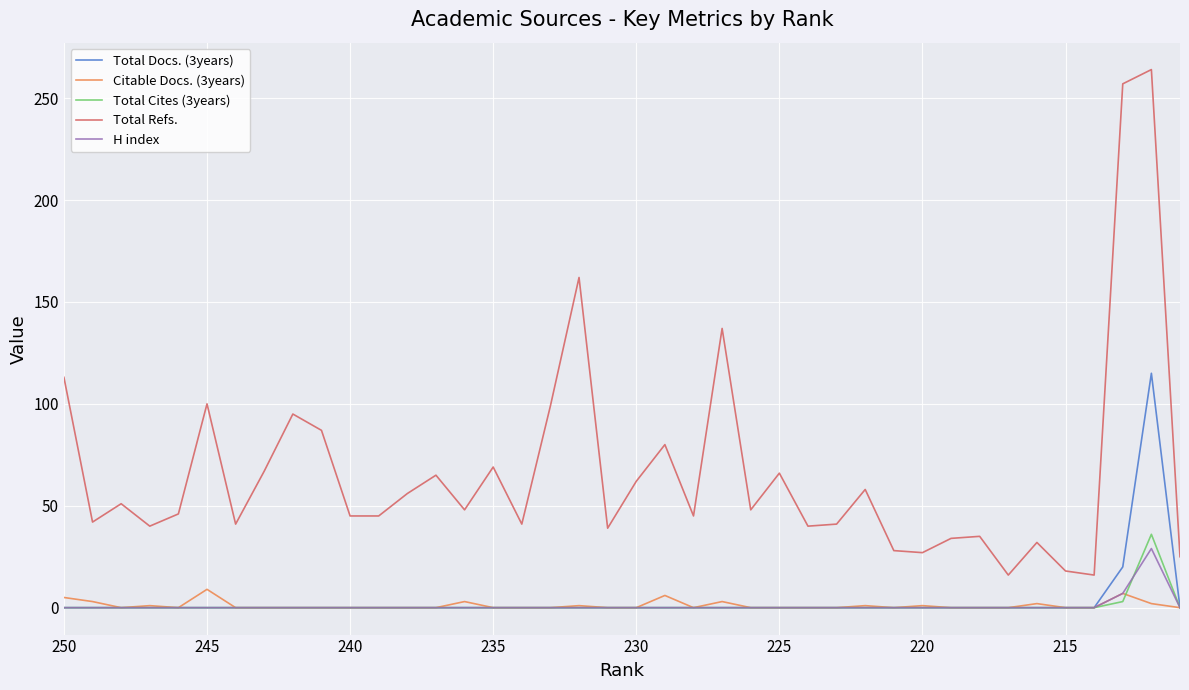

Which series has the largest total across all categories?

Total Refs.